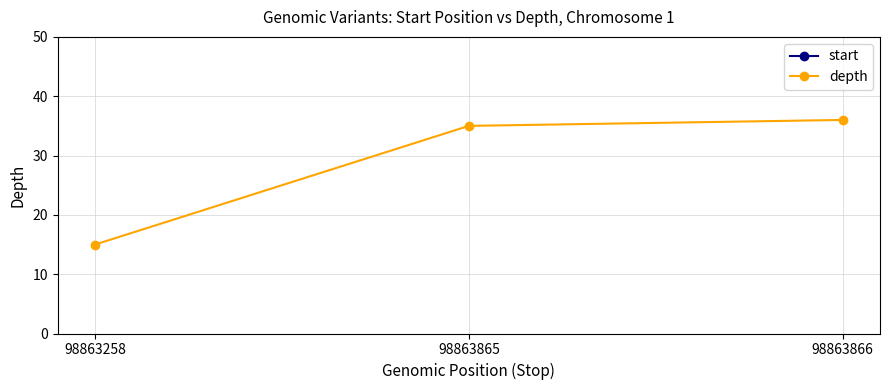

Rank the series by their maximum value, from highest to lowest.

start, depth